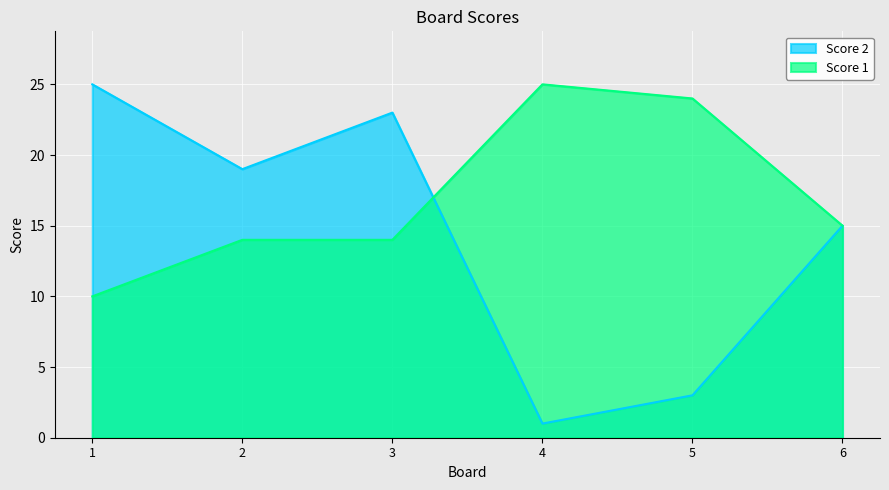

Does the chart display data point markers on the line(s)?

No